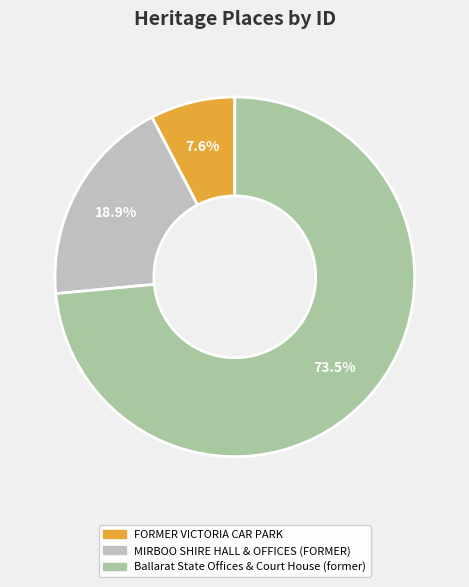

What percentage do MIRBOO SHIRE HALL & OFFICES (FORMER) and Ballarat State Offices & Court House (former) together represent?

92.4%